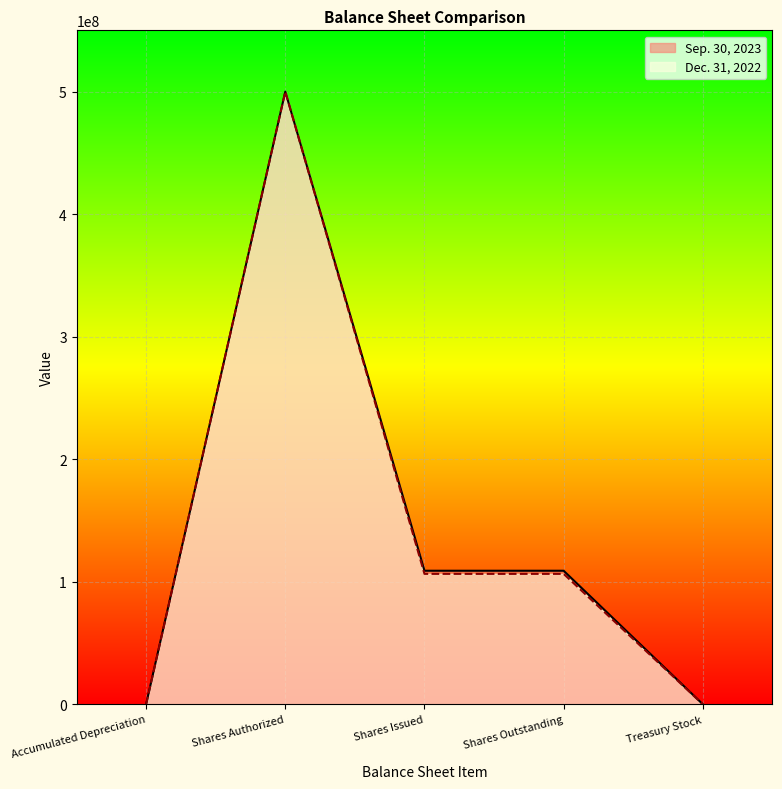

What is the difference between the maximum and minimum values in the Dec. 31, 2022 series?

499998823